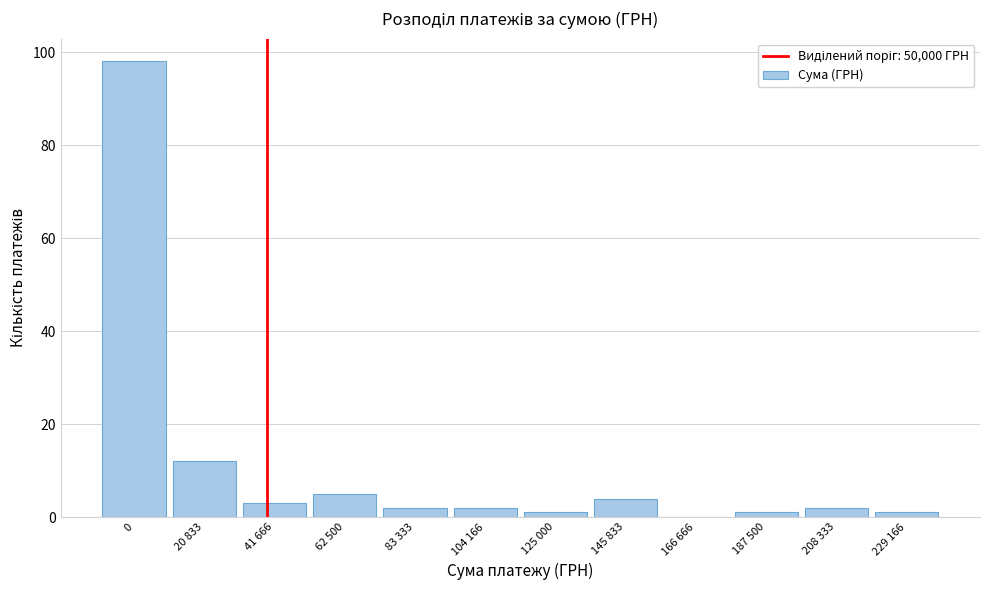

Reading left to right, list all the values displayed in this chart.

0=98	20 833=12	41 666=3	62 500=5	83 333=2	104 166=2	125 000=1	145 833=4	166 666=0	187 500=1	208 333=2	229 166=1